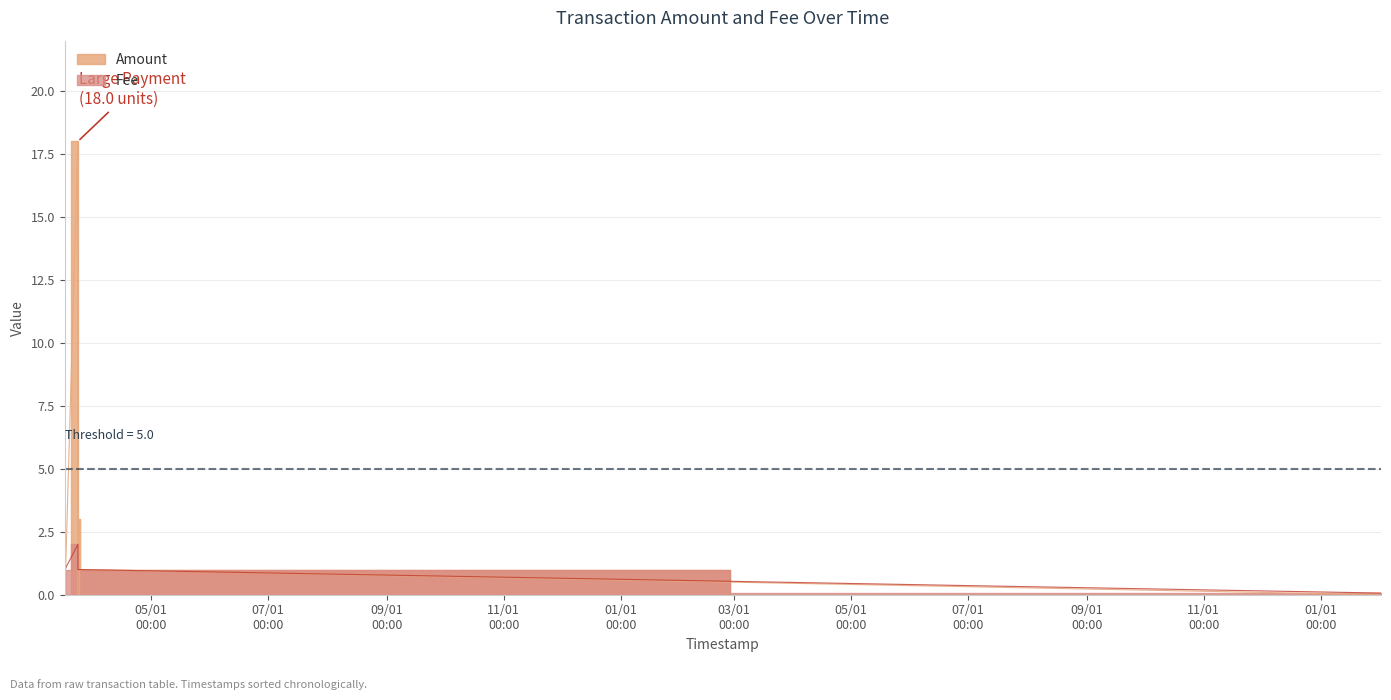

What value does the Amount series have at 2018-03-24 20:58:56?

1.0